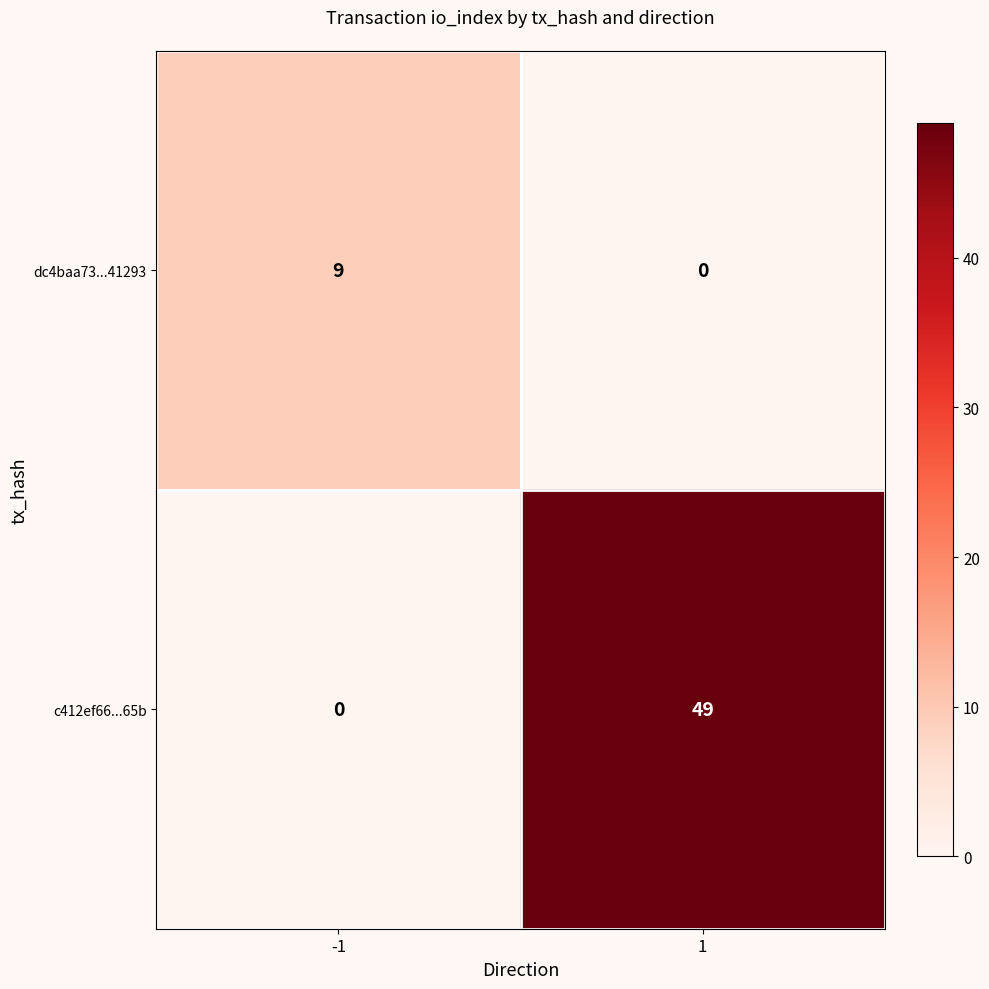

True or false: dc4baa73...41293 has a value of -5 at 1.

False